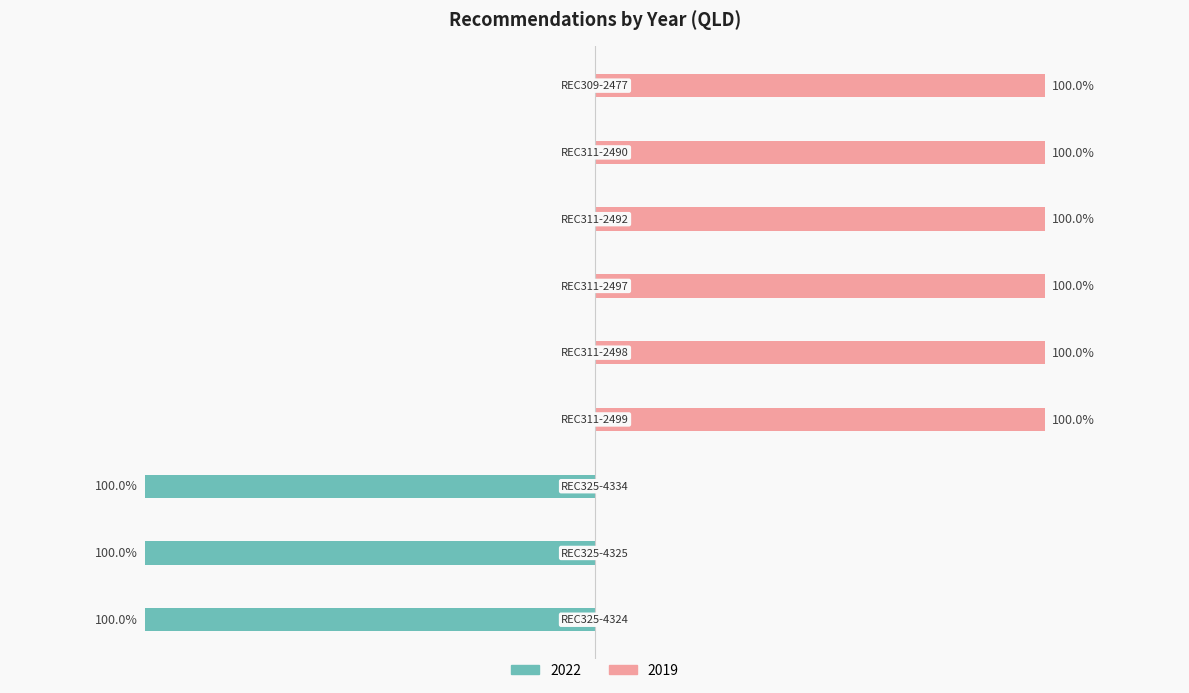

Reading left to right, what are all the values shown in this chart?

2022: REC325-4324=-100	REC325-4325=-100	REC325-4334=-100	REC311-2499=0	REC311-2498=0	REC311-2497=0	REC311-2492=0	REC311-2490=0	REC309-2477=0
2019: REC325-4324=0	REC325-4325=0	REC325-4334=0	REC311-2499=100	REC311-2498=100	REC311-2497=100	REC311-2492=100	REC311-2490=100	REC309-2477=100